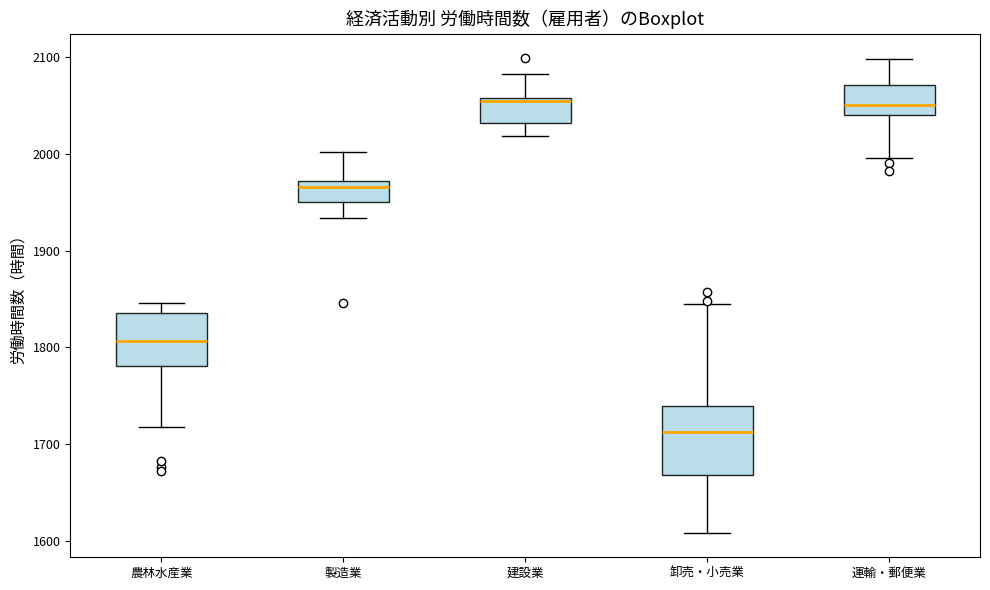

Reading left to right, transcribe this box plot: for each box, give where its median line is, the range the box spans, and where its two whiskers end, as read against the y-axis. The values are not printed on the chart, so give them approximately, as read against the axis.

農林水産業: median 1810, box 1780 to 1840, whiskers 1720 to 1850
製造業: median 1970 (just below the box's upper edge), box 1950 to 1970, whiskers 1930 to 2000
建設業: median 2050, box 2030 to 2060, whiskers 2020 to 2080
卸売・小売業: median 1710, box 1670 to 1740, whiskers 1610 to 1840
運輸・郵便業: median 2050, box 2040 to 2070, whiskers 2000 to 2100